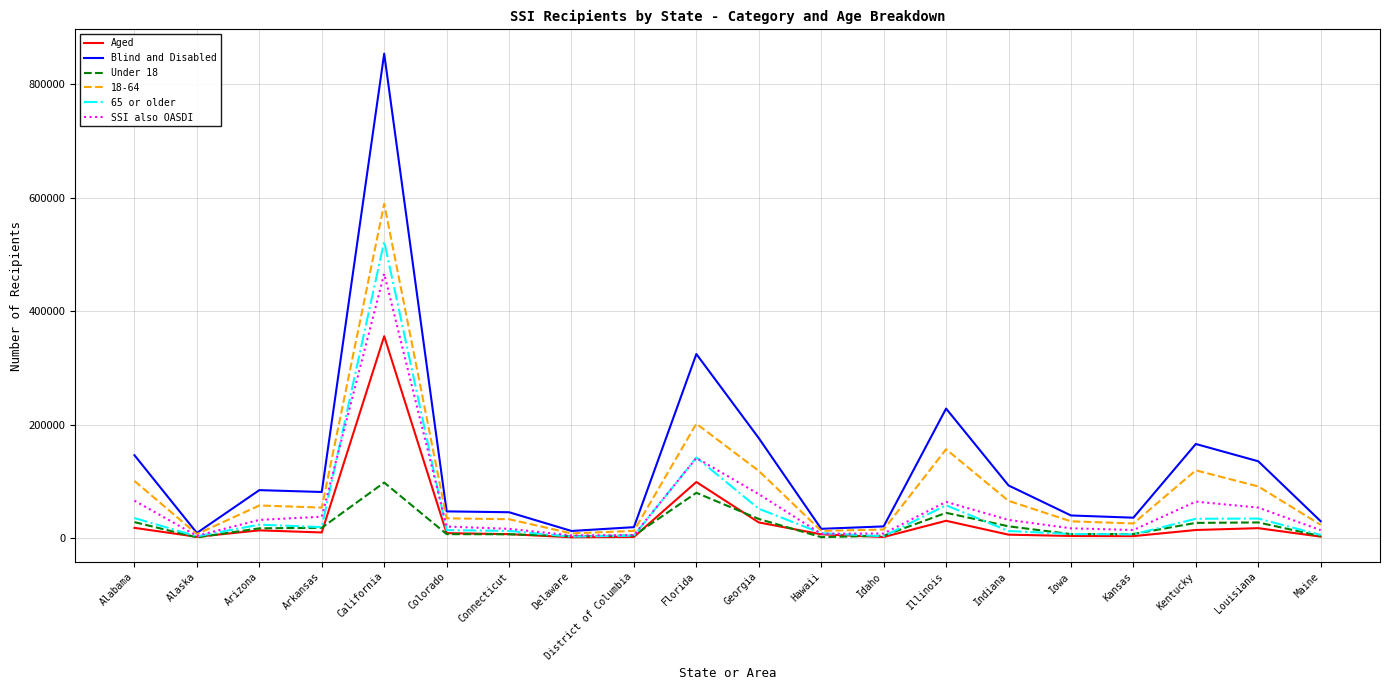

What is the difference between the maximum and second lowest values in the 65 or older series?

519706